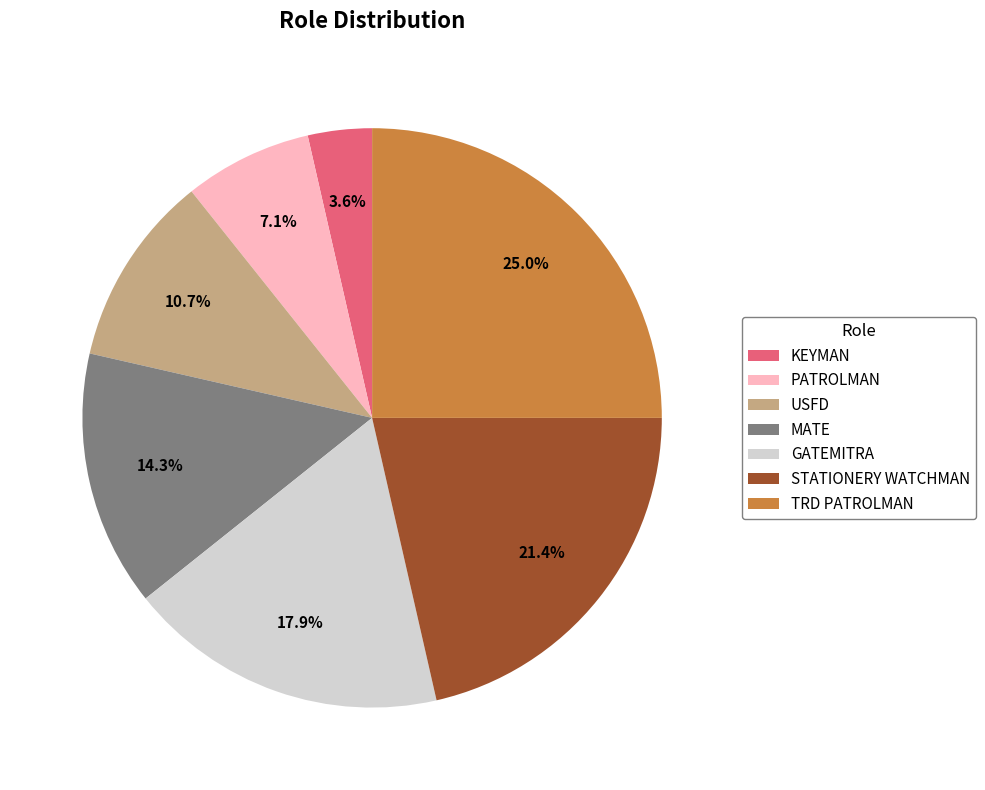

Which slice is the smallest?

KEYMAN